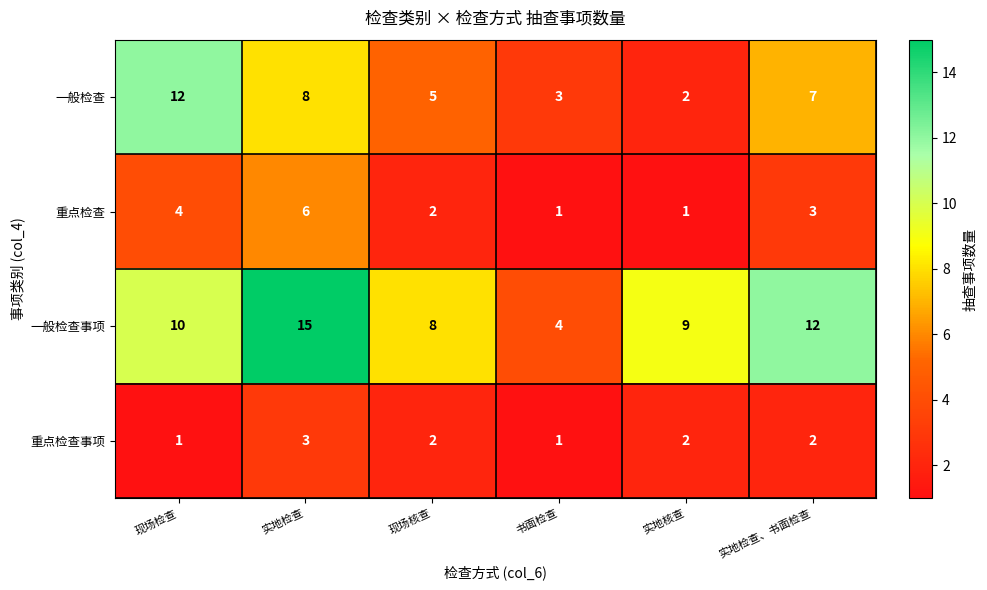

How many distinct data groups are displayed?

4